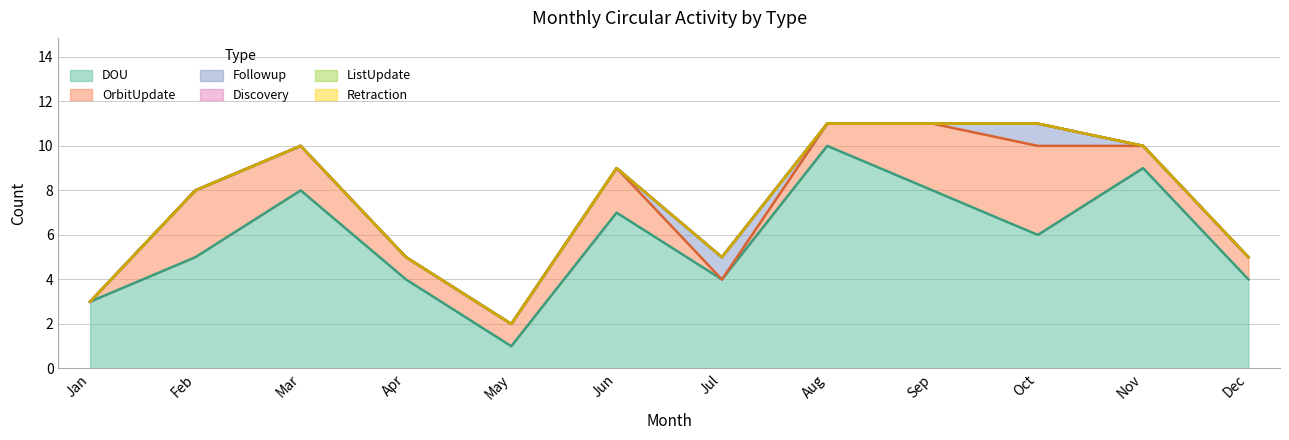

At which category is the sum across all series the highest?

Aug